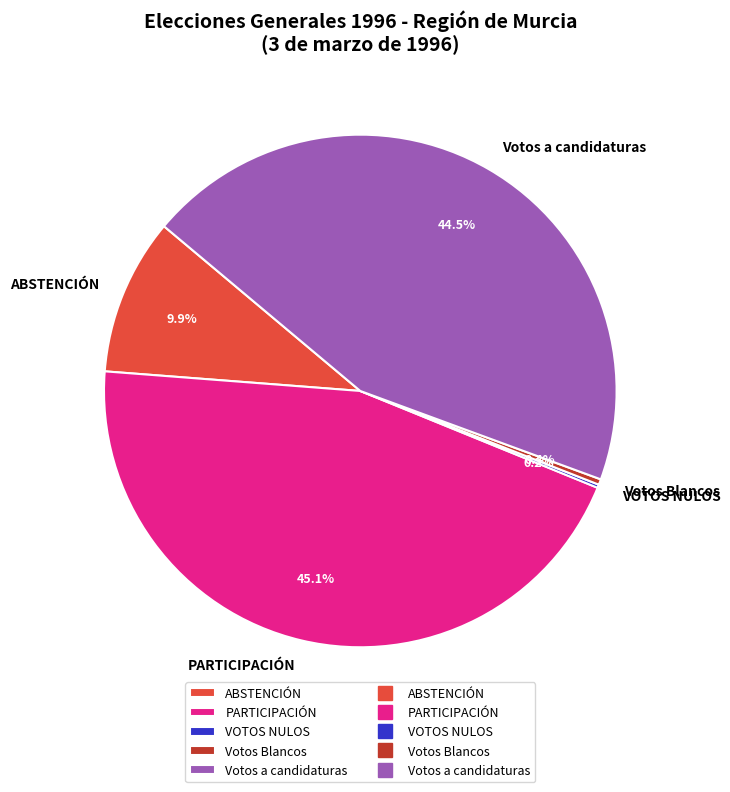

What is the total percentage of ABSTENCIÓN and PARTICIPACIÓN?

54.9%